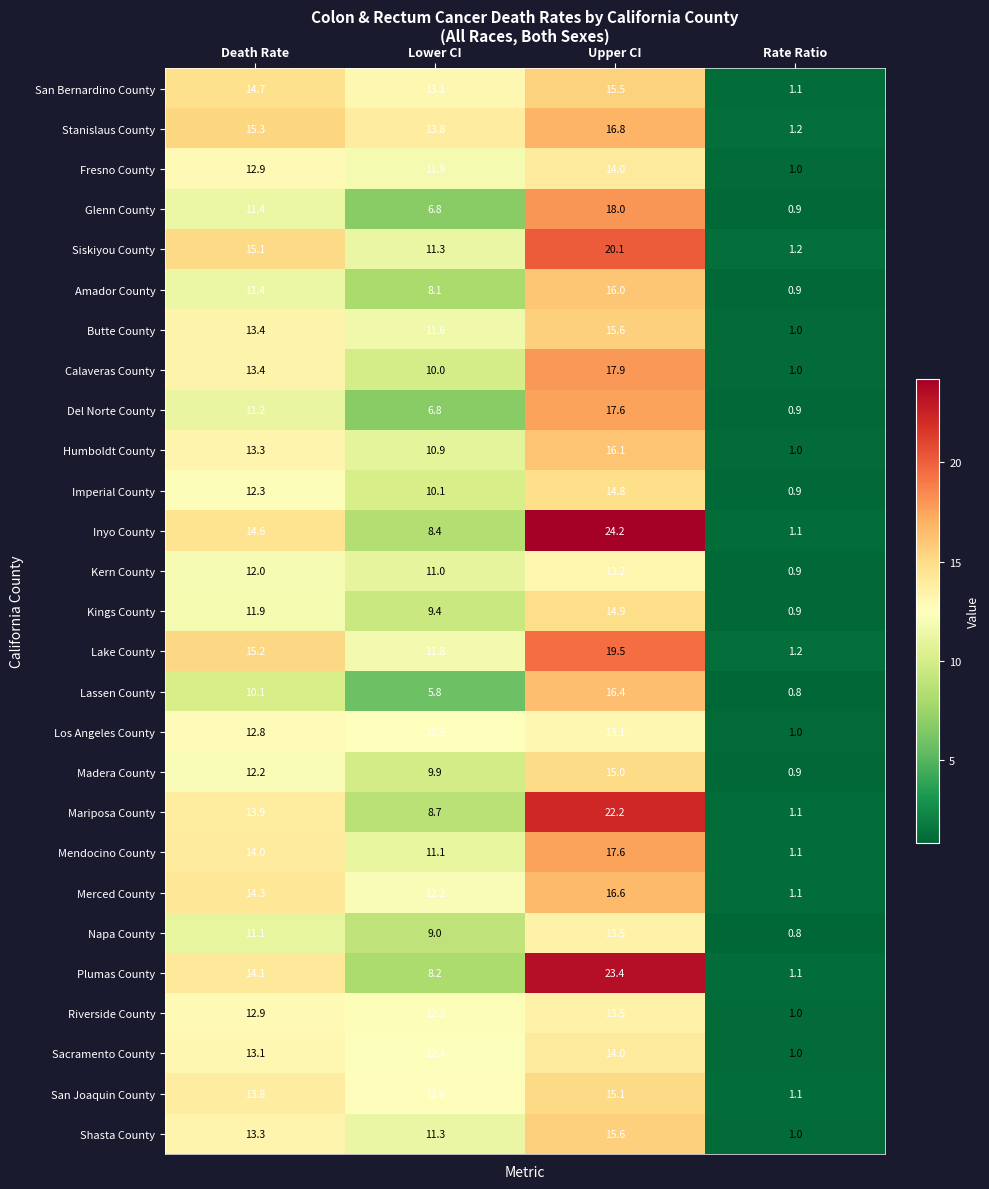

Which category has the lowest value in the Humboldt County series?

Rate Ratio